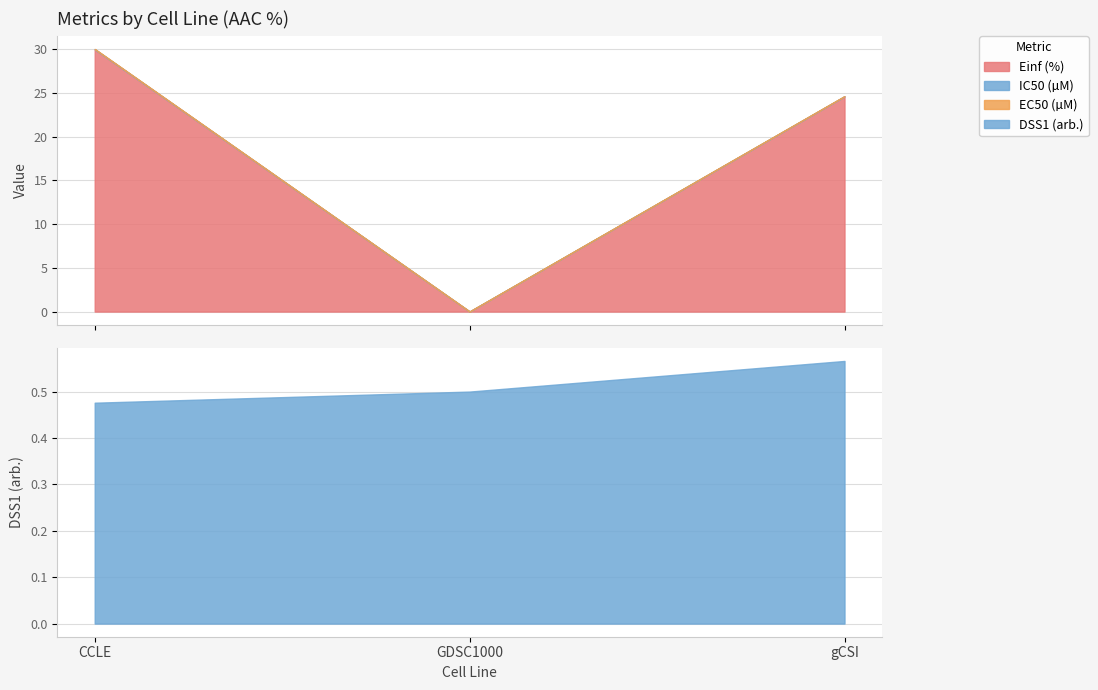

The value of DSS1 (arb.) at gCSI is 0.6. True or false?

True